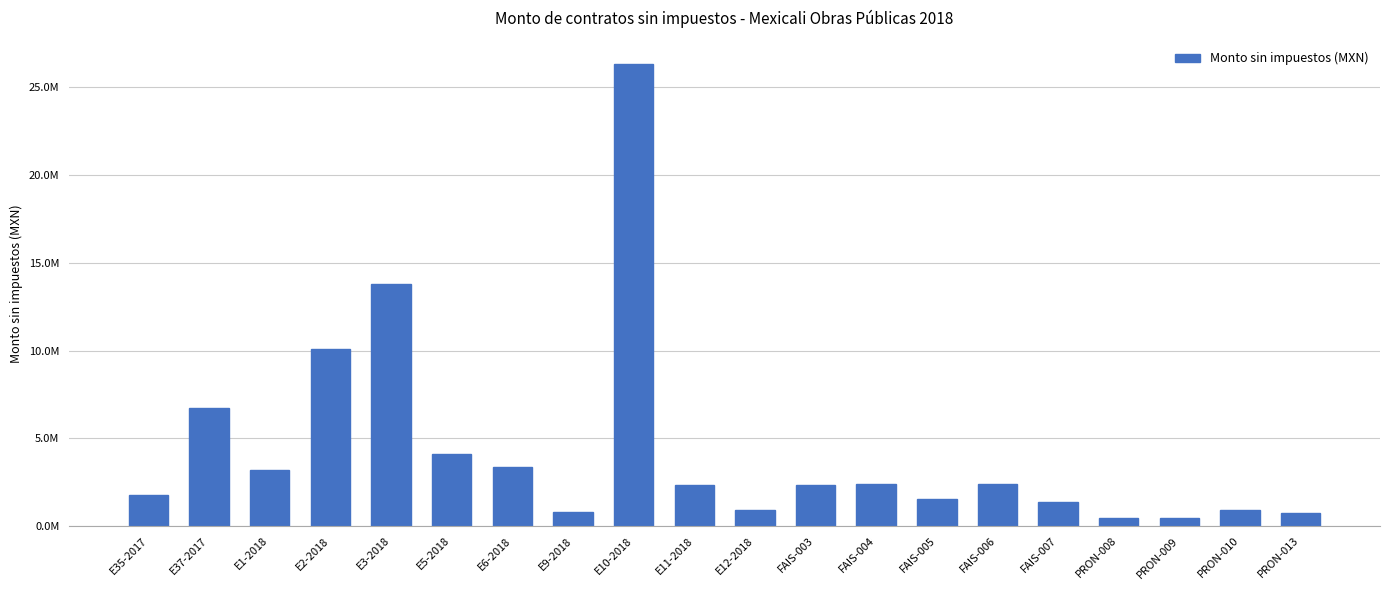

Which has a higher value, E2-2018 or E9-2018?

E2-2018